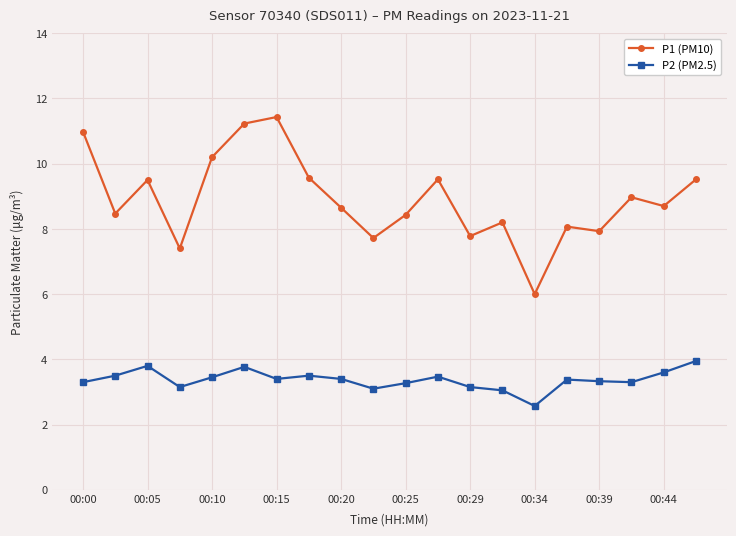

What is the maximum value shown in the chart?

11.4